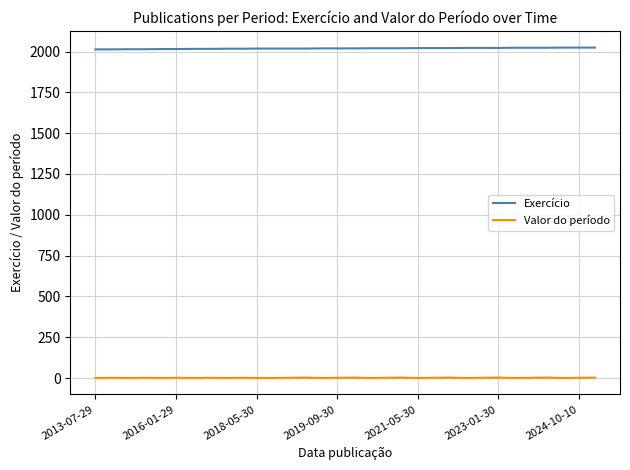

What is the sum of all Exercício values?

64609